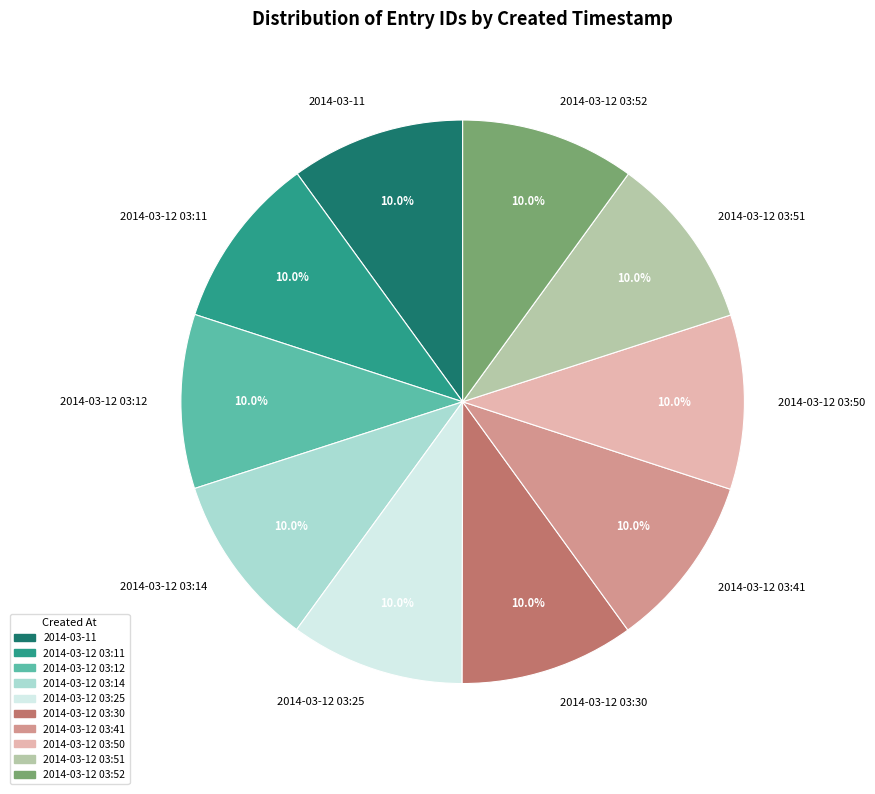

Approximately how many times larger is the value at 2014-03-12 03:50 compared to 2014-03-11?

1.0